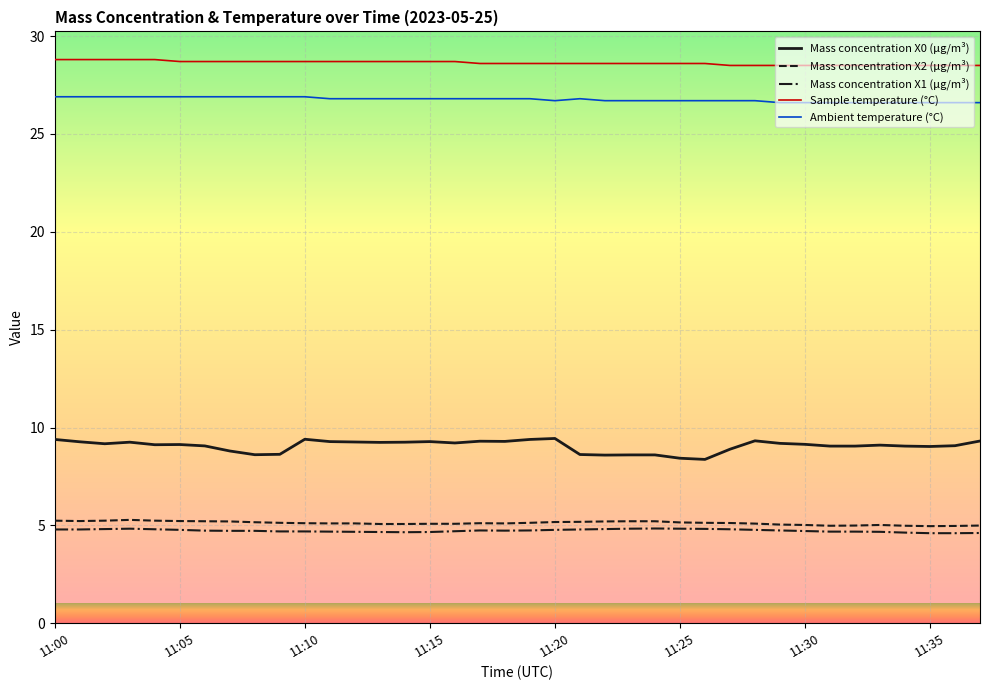

True or false: Mass concentration X0 (μg/m³) and Ambient temperature (°C) intersect in this chart.

False